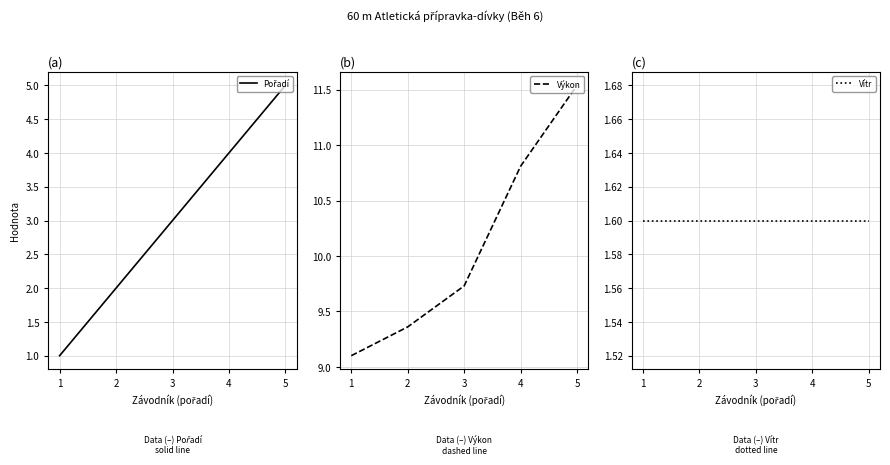

What is the value of the Výkon point at the 3rd from the left?

9.7